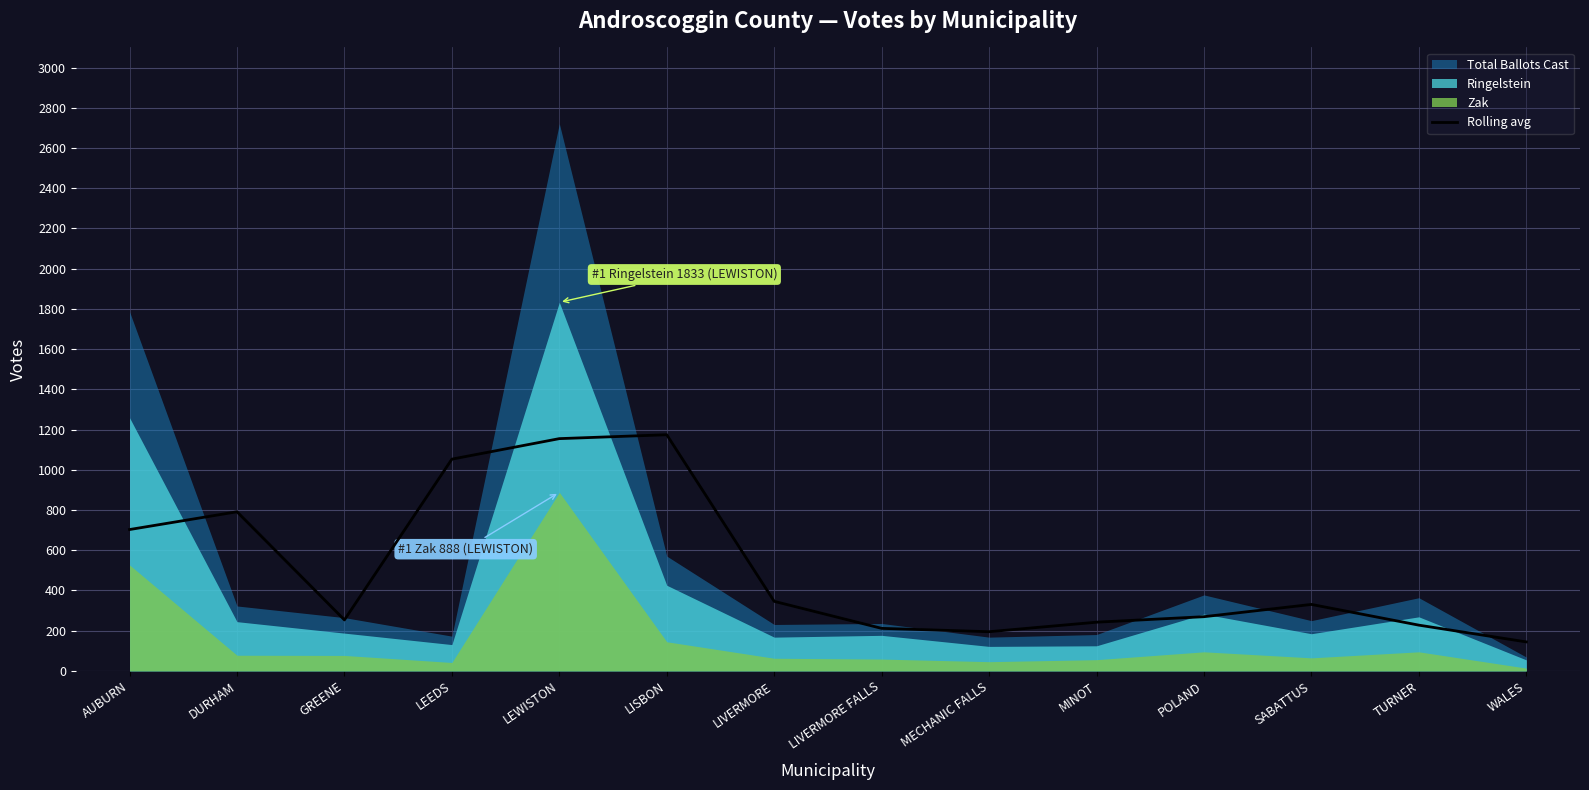

What is the average value?

507.0